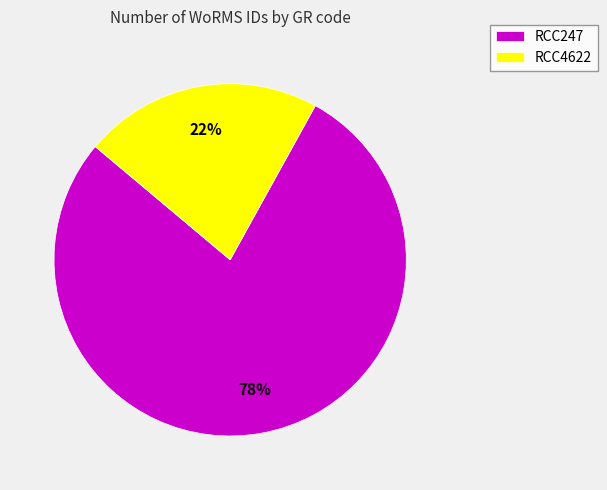

Rank the categories by value from highest to lowest.

RCC247, RCC4622